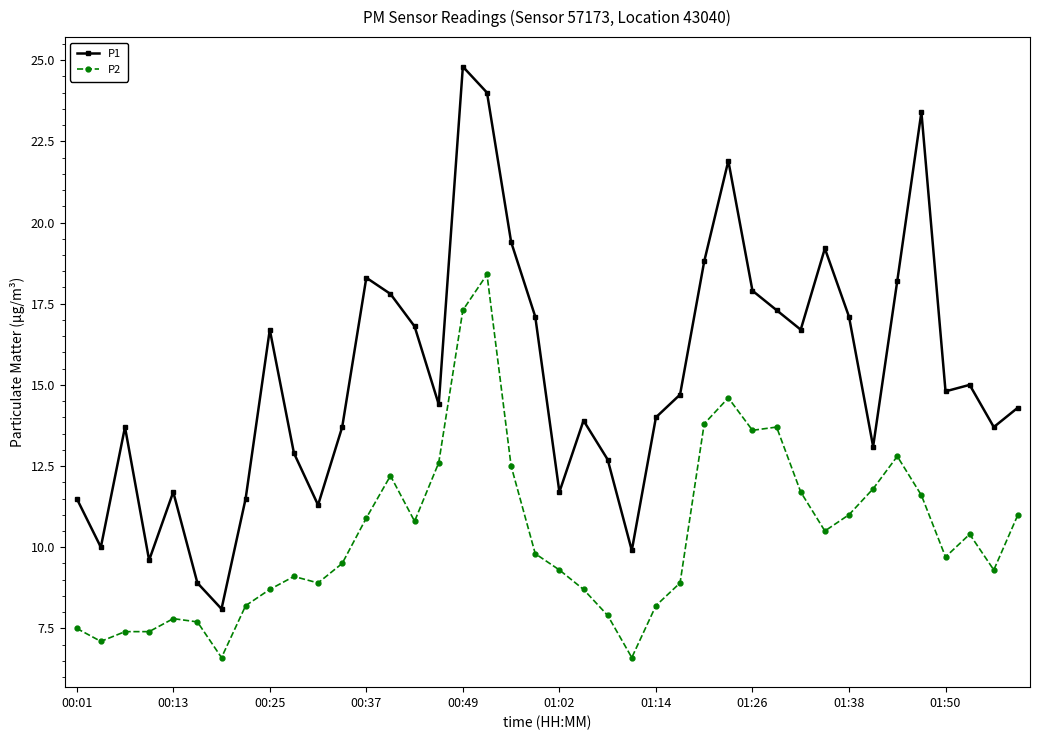

What is the smallest value displayed?

6.6